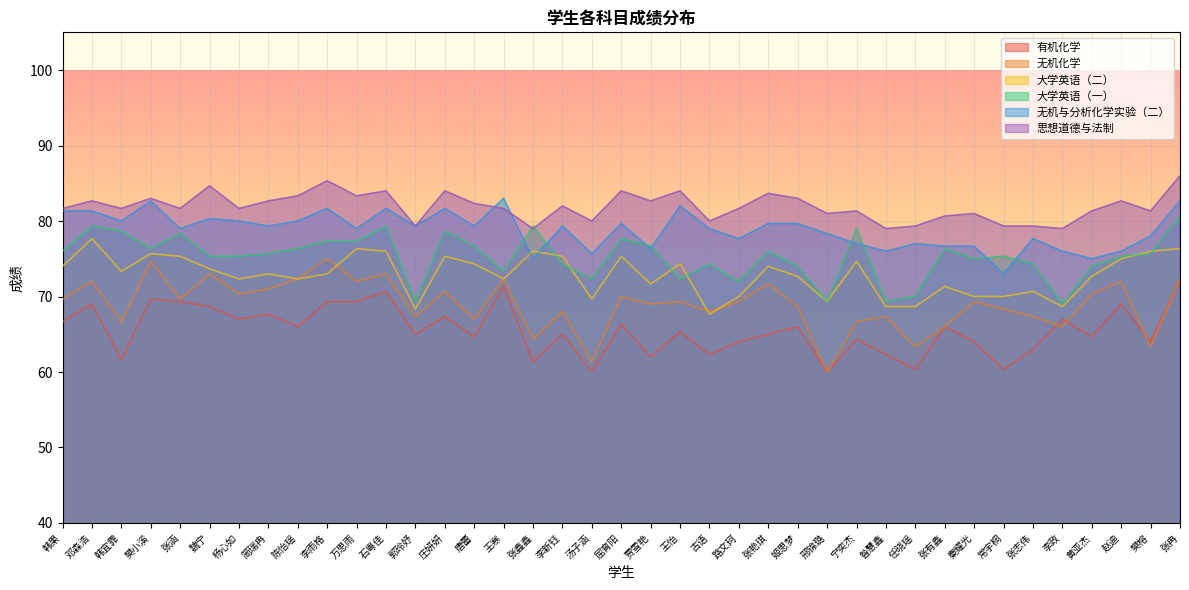

True or false: 大学英语（一） and 无机化学 cross at least once.

False